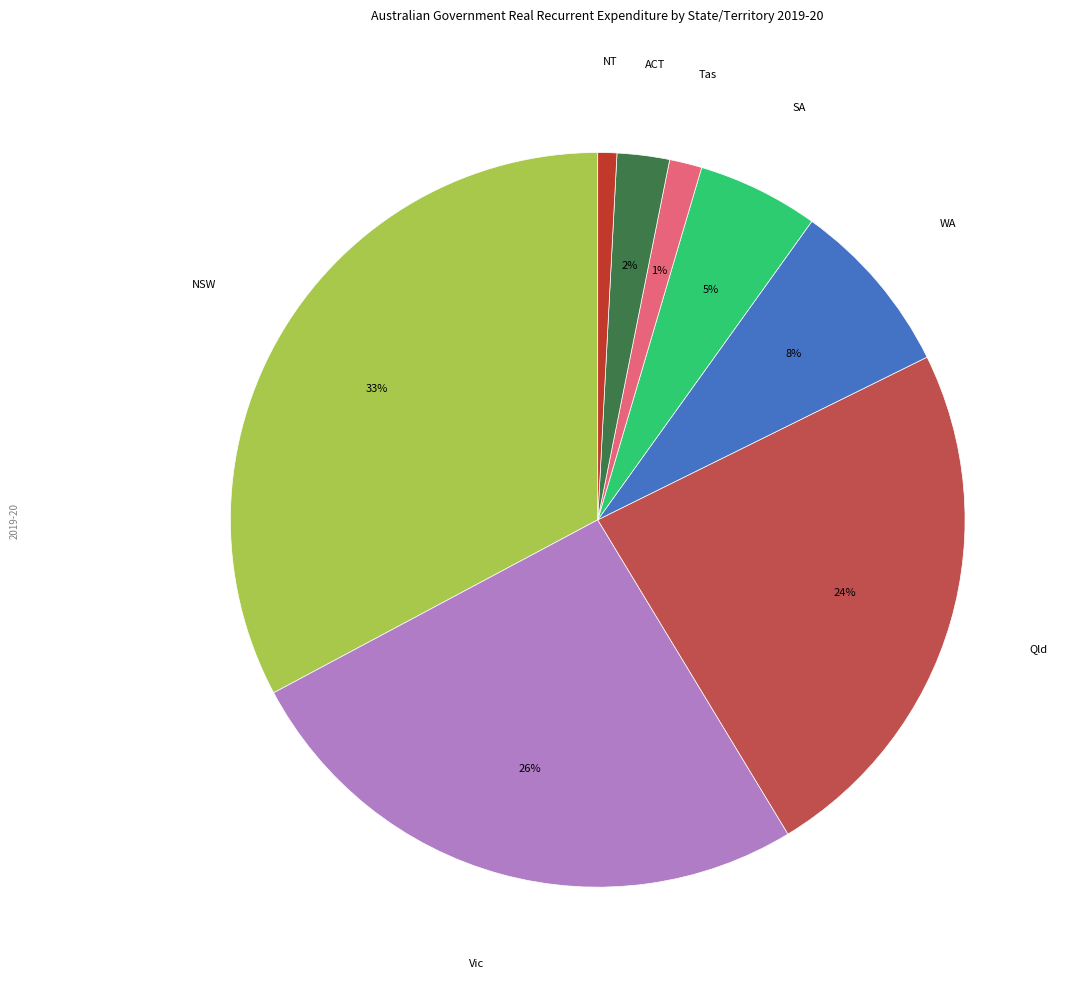

Count the number of slices in the pie.

8